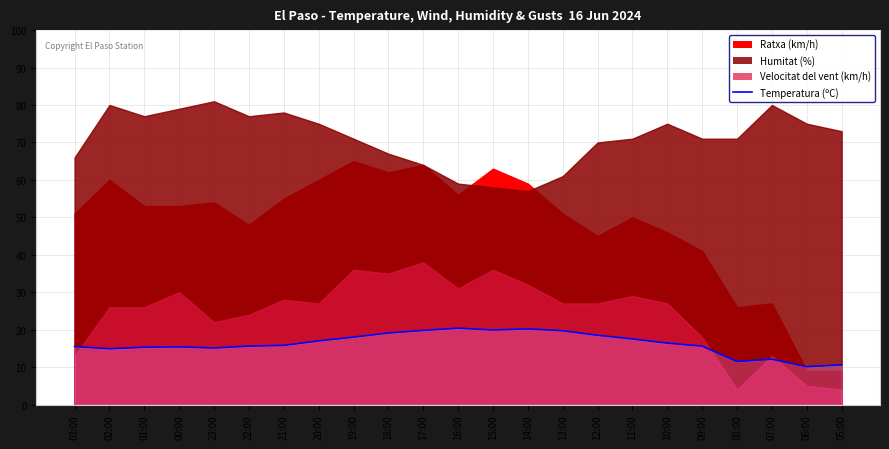

What is the smallest value displayed?

10.1